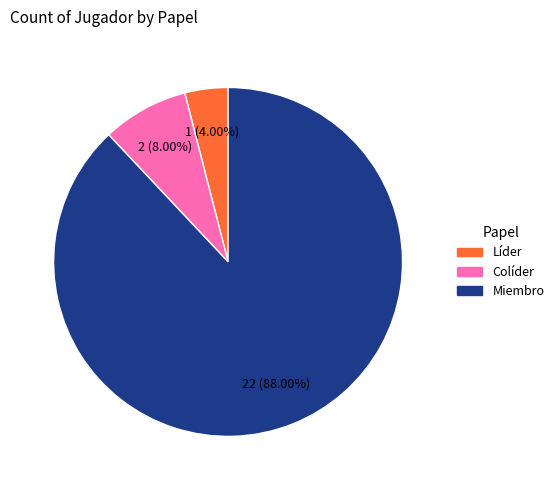

Approximately how many times larger is the value at Colíder compared to Líder?

2.0